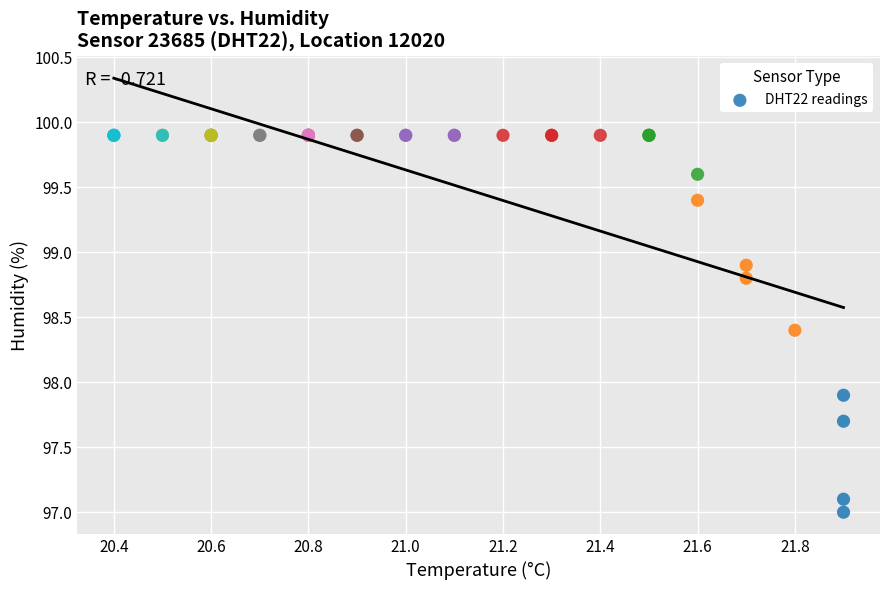

What Y value in the scatter plot is closest to 98?

97.9